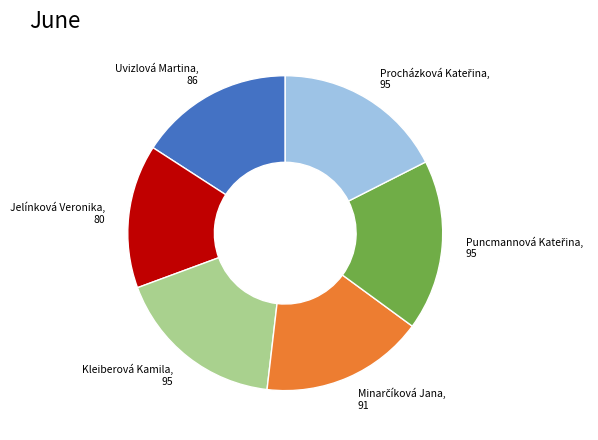

Which has a higher value, Uvizlová Martina or Kleiberová Kamila?

Kleiberová Kamila